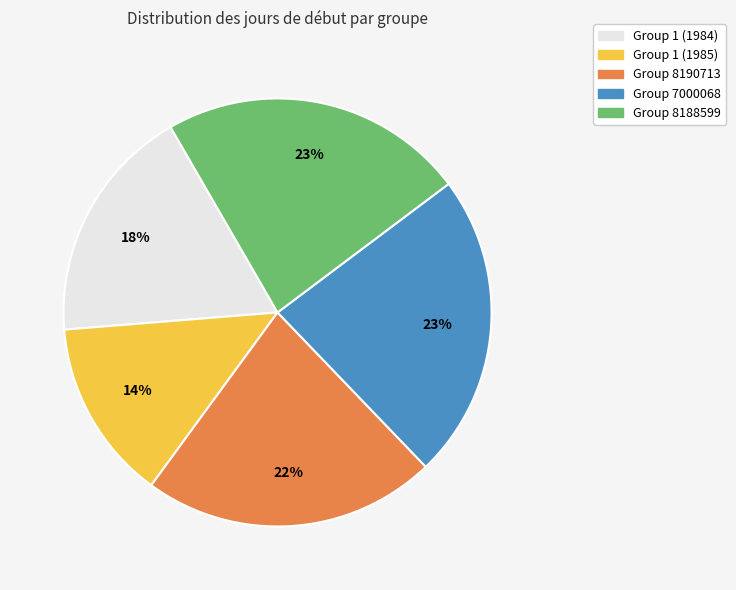

Between Group 8188599 and Group 8190713, which is larger?

Group 8188599